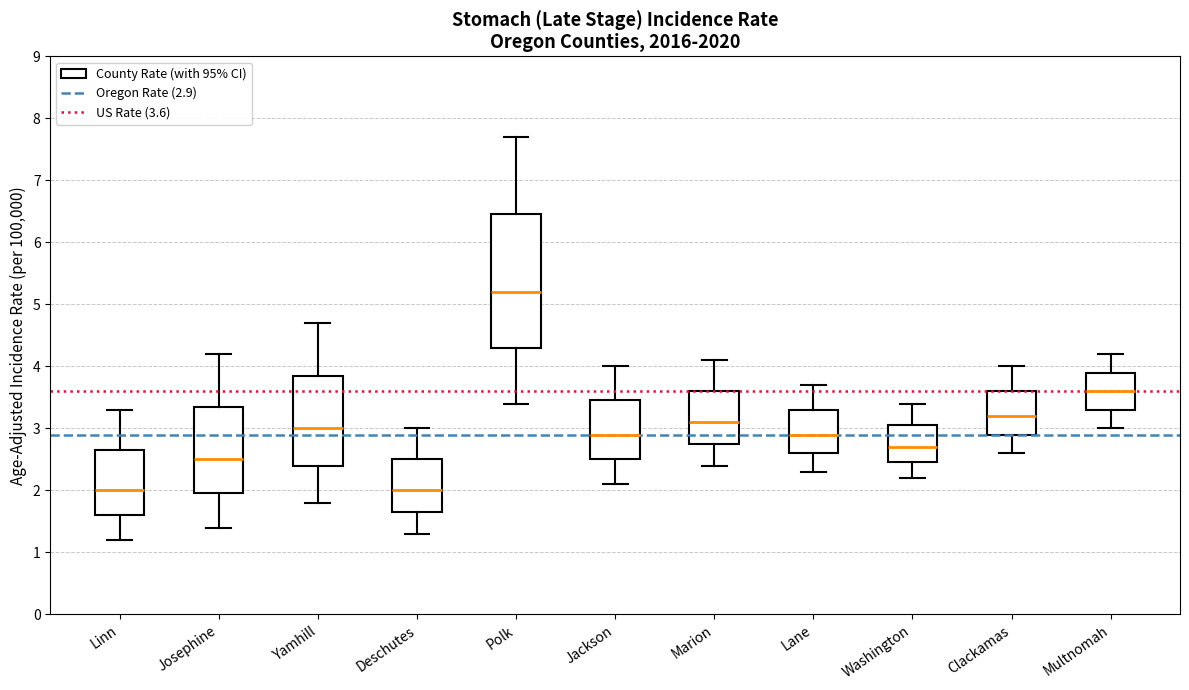

Where does the upper whisker of the box for Yamhill end on the y-axis? The values are not printed on the chart, so give them approximately, as read against the axis.

4.7